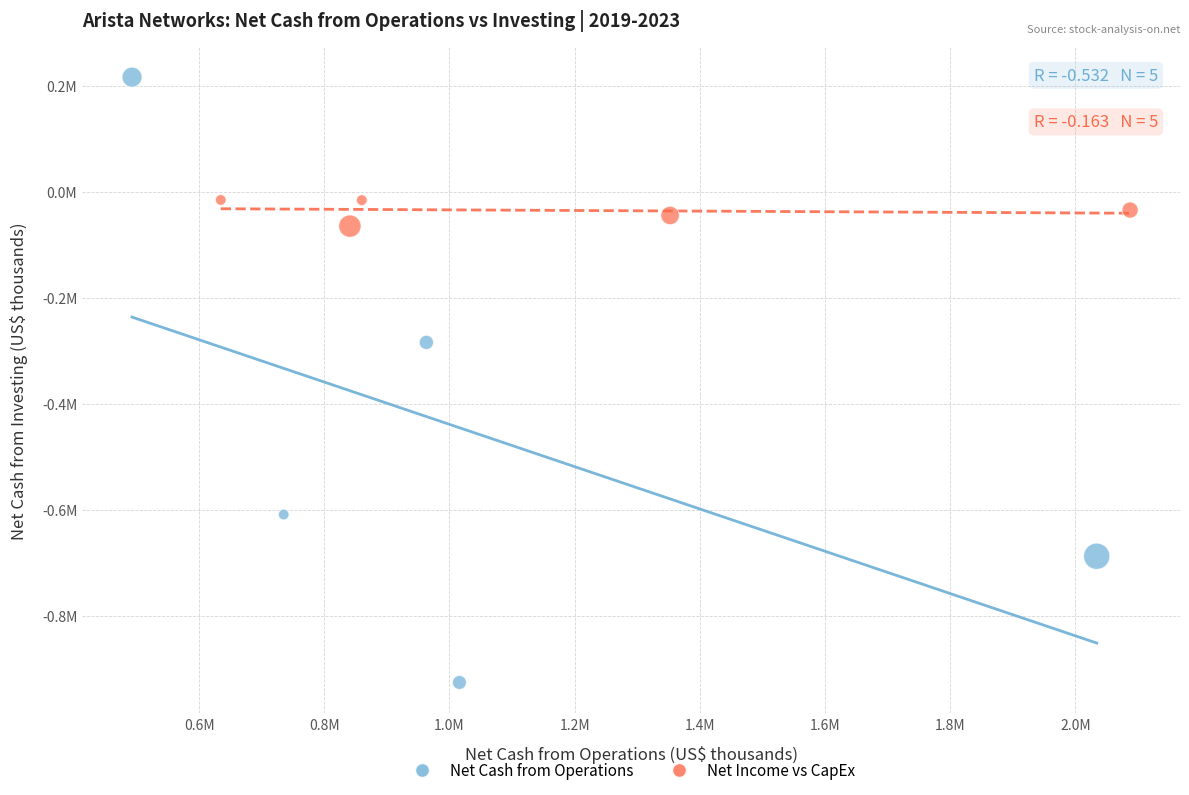

Which series reaches the maximum Y coordinate?

Net Cash from Operations